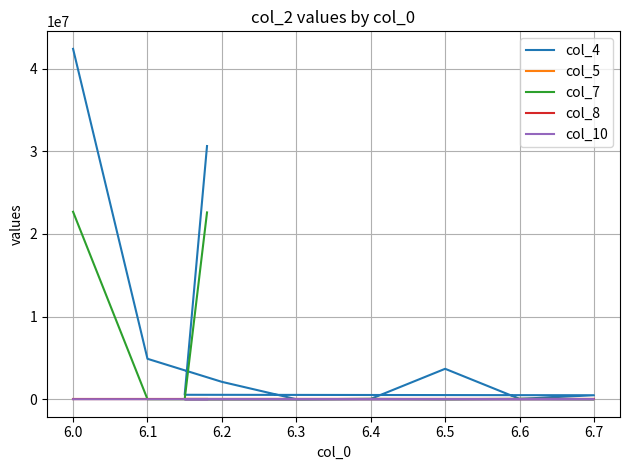

How many lines are shown in the chart?

5